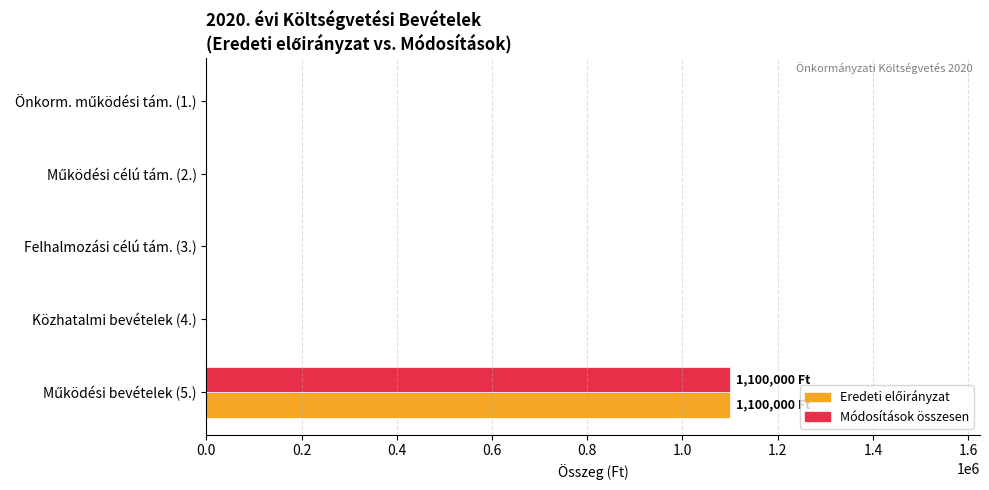

What is the greatest value displayed?

1100000